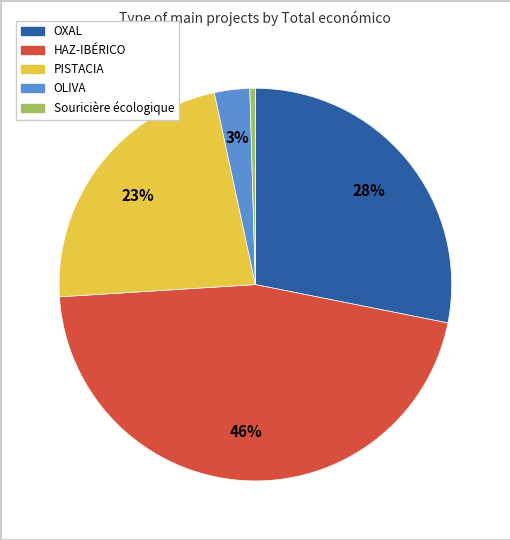

Which slice is the largest?

HAZ-IBÉRICO